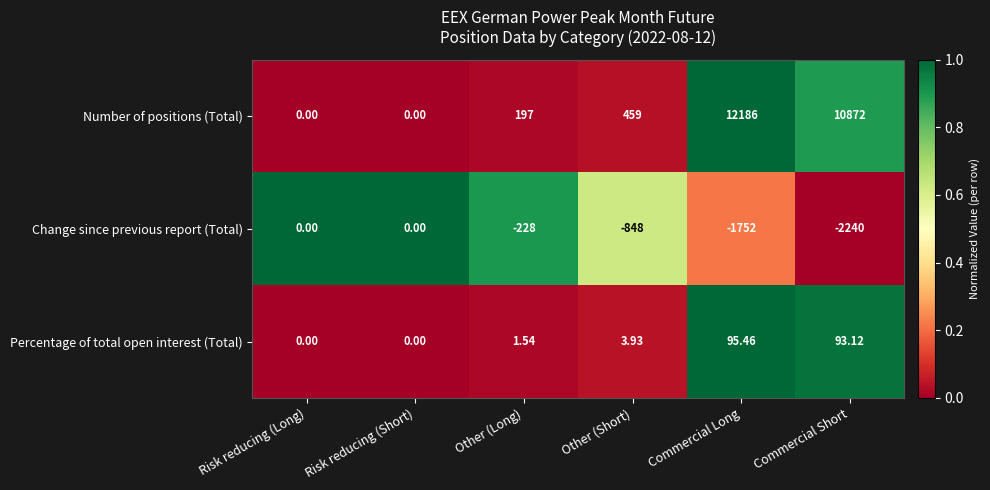

Which category has the highest value across all series?

Commercial Long